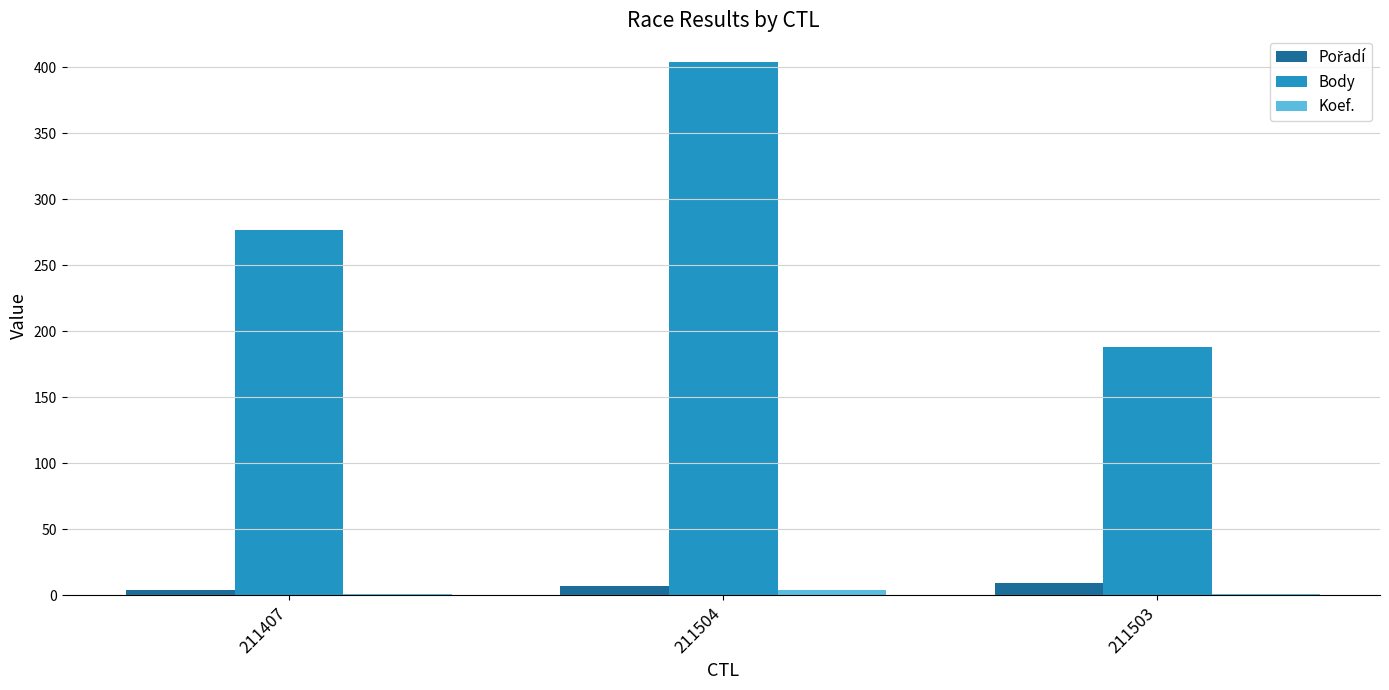

At which category is the sum across all series the highest?

211504